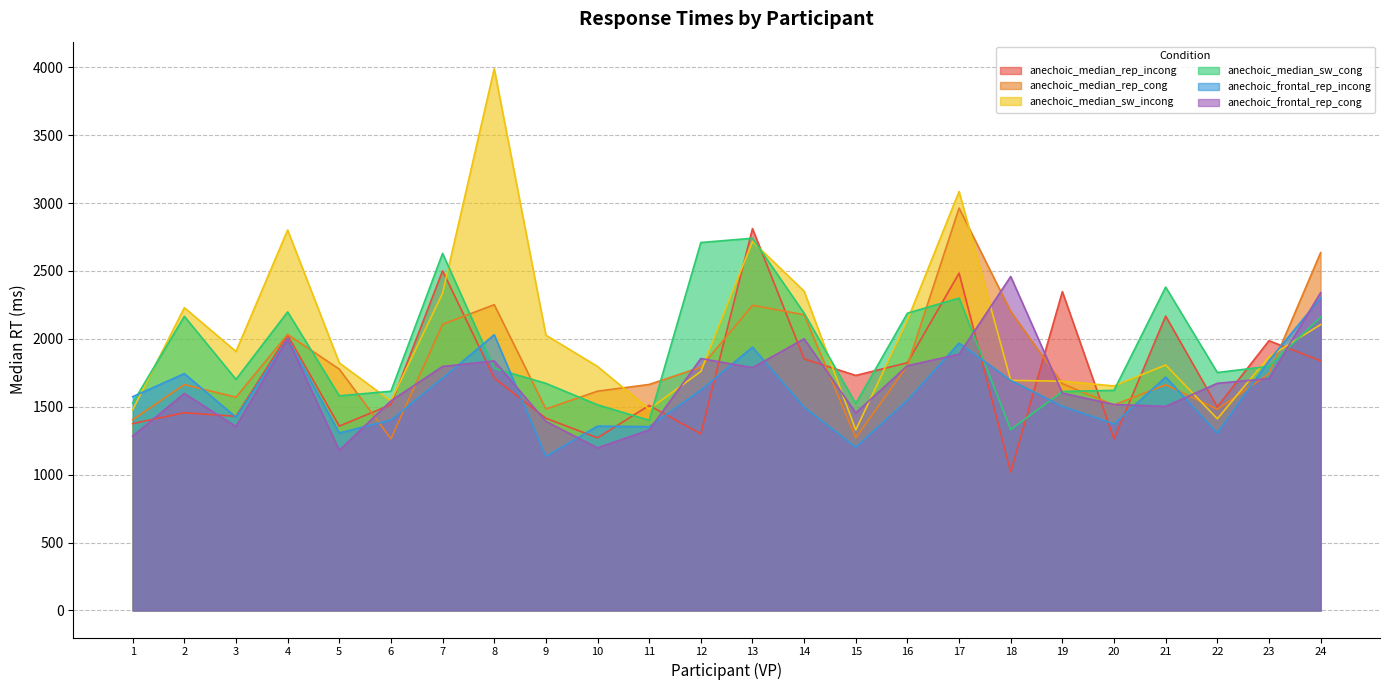

How many times do anechoic_frontal_rep_incong and anechoic_median_rep_incong cross each other?

12